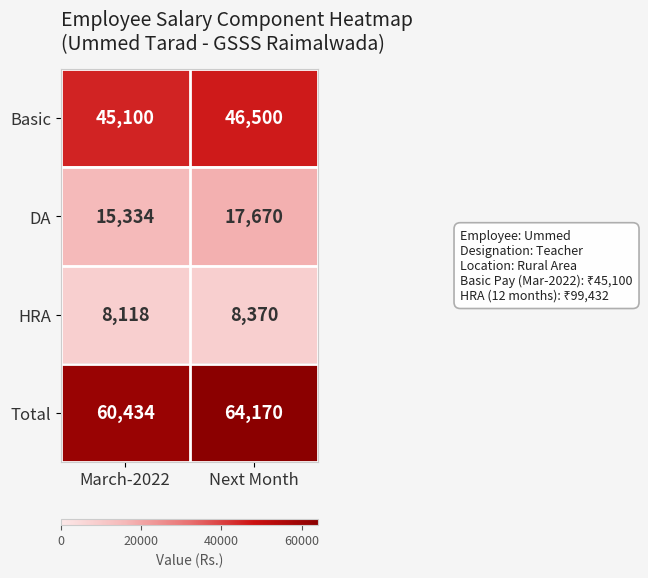

Count the number of categories in the chart.

2